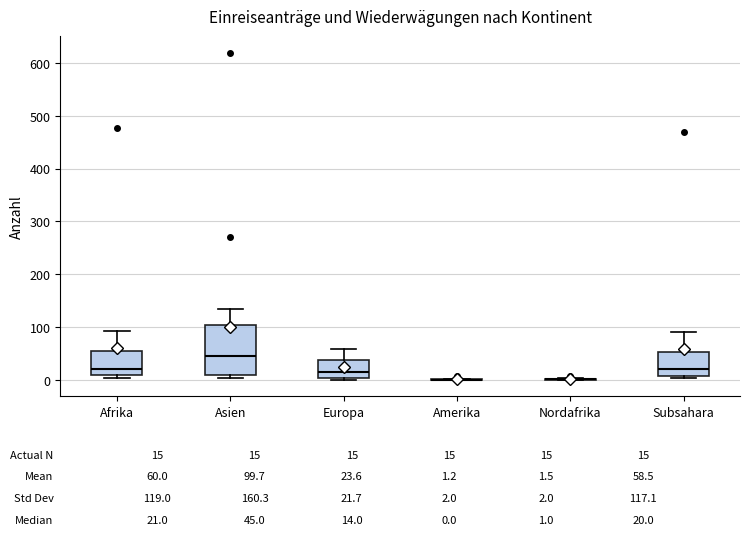

Comparing the boxes themselves (not the whiskers), which one is the tallest?

Asien